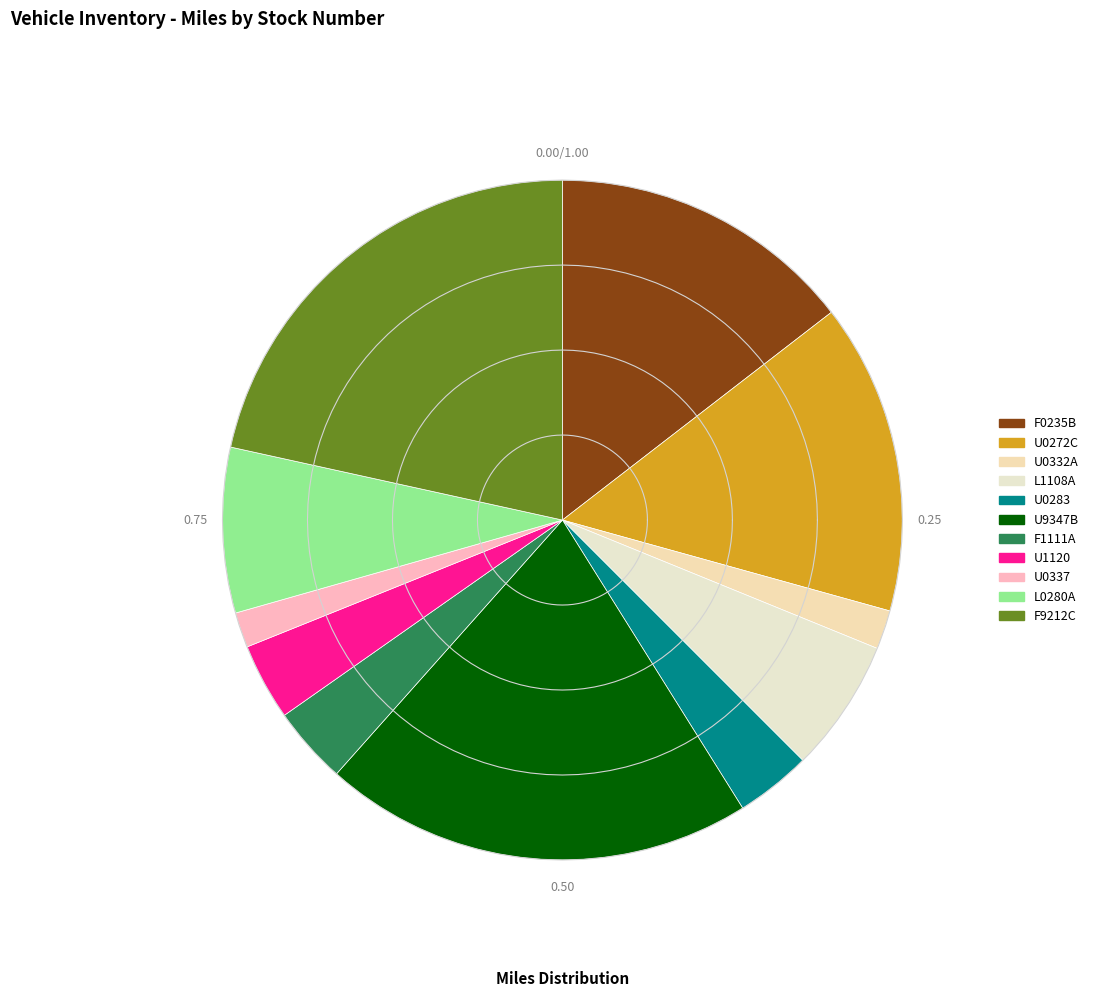

What percentage is the U0332A slice, to the nearest percent?

2%